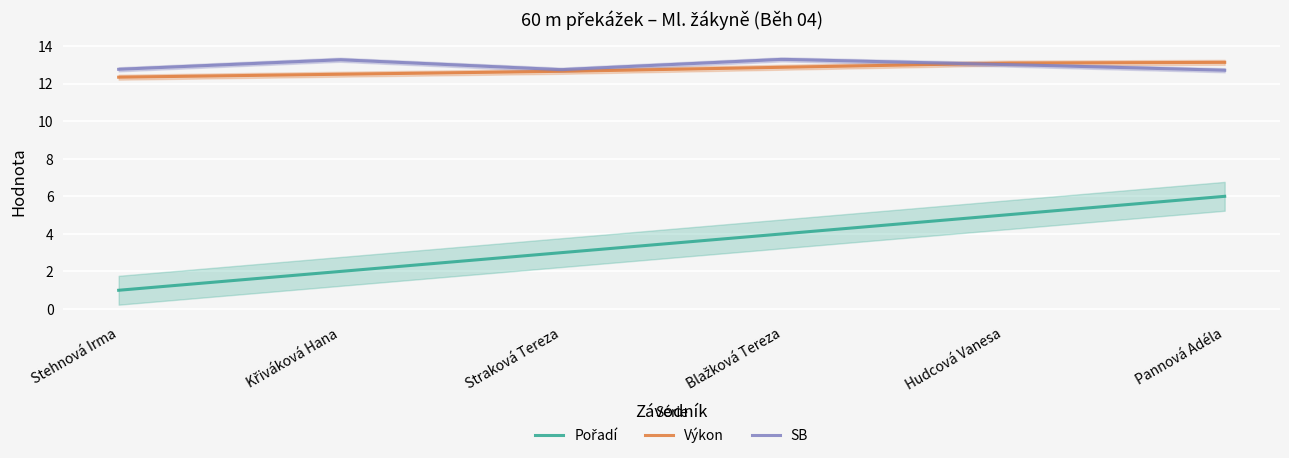

What is the difference between the maximum and minimum values in the SB series?

0.6